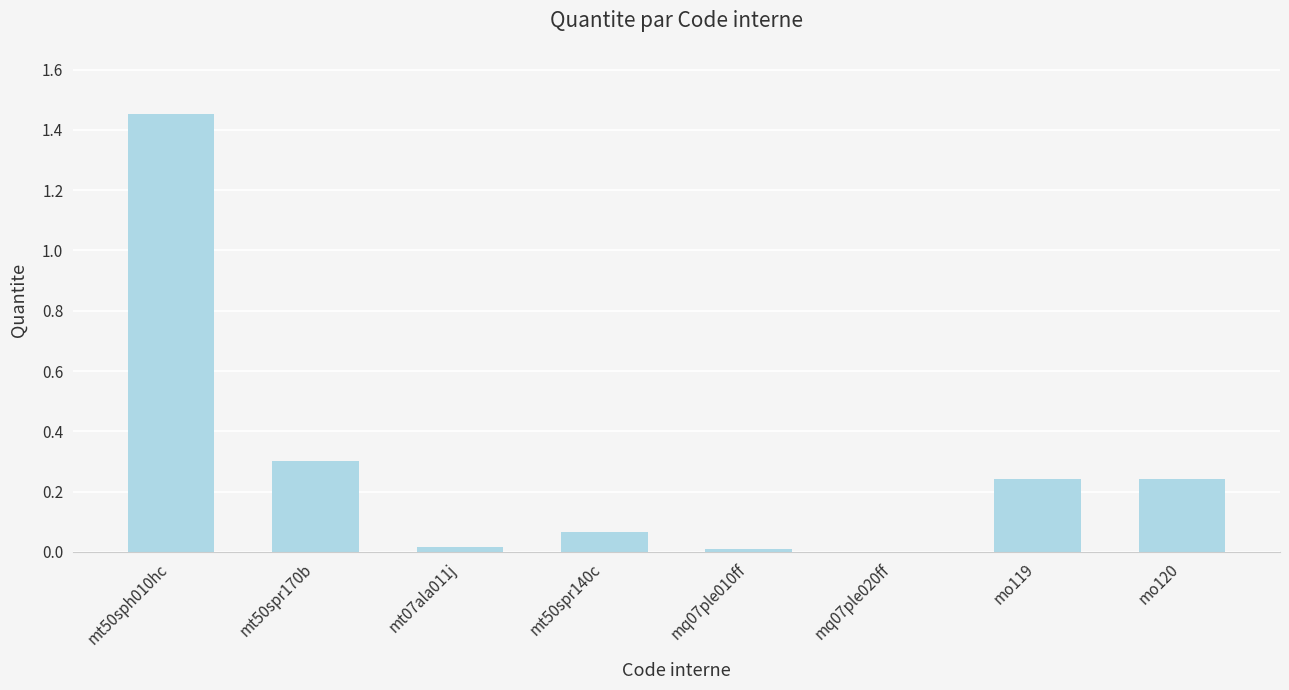

What is the sum of the values at mt50spr170b and mt50sph010hc?

1.8